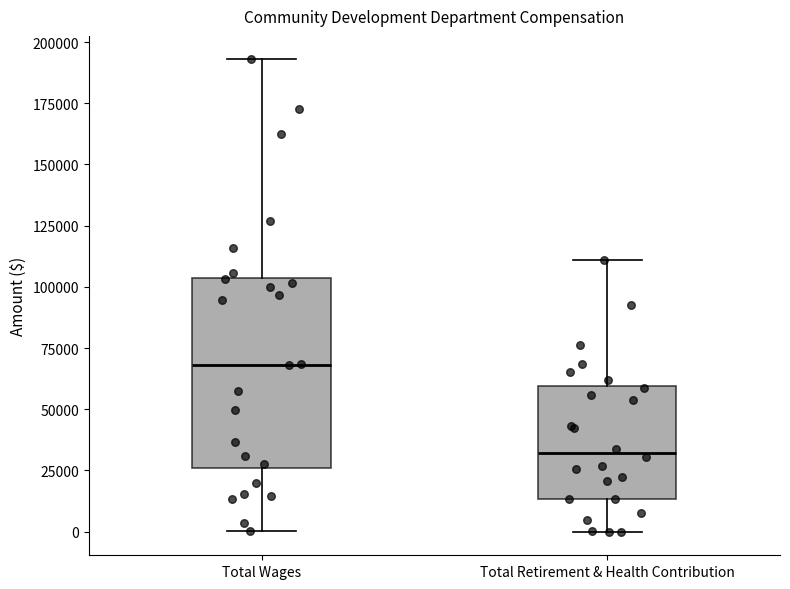

Reading left to right, transcribe this box plot: for each box, give where its median line is, the range the box spans, and where its two whiskers end, as read against the y-axis. The values are not printed on the chart, so give them approximately, as read against the axis.

Total Wages: median 70000, box 25000 to 105000, whiskers 0 to 195000
Total Retirement & Health Contribution: median 30000, box 15000 to 60000, whiskers 0 to 110000